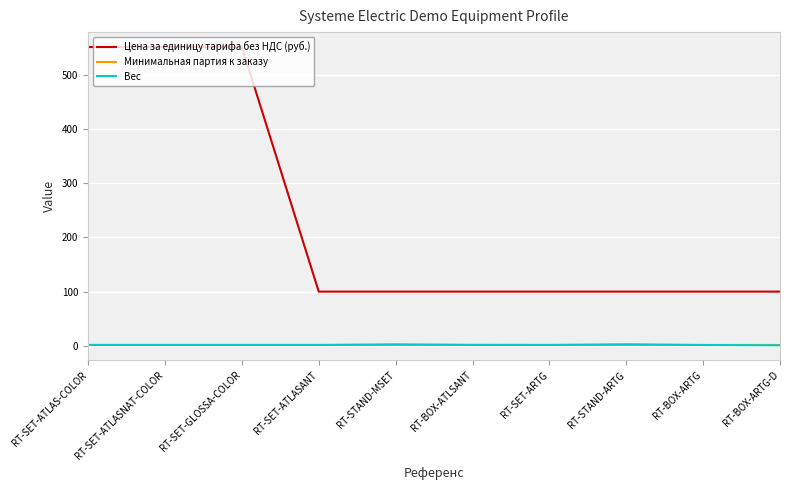

The value of Цена за единицу тарифа без НДС (руб.) at RT-SET-ATLASANT is 28.5. True or false?

False